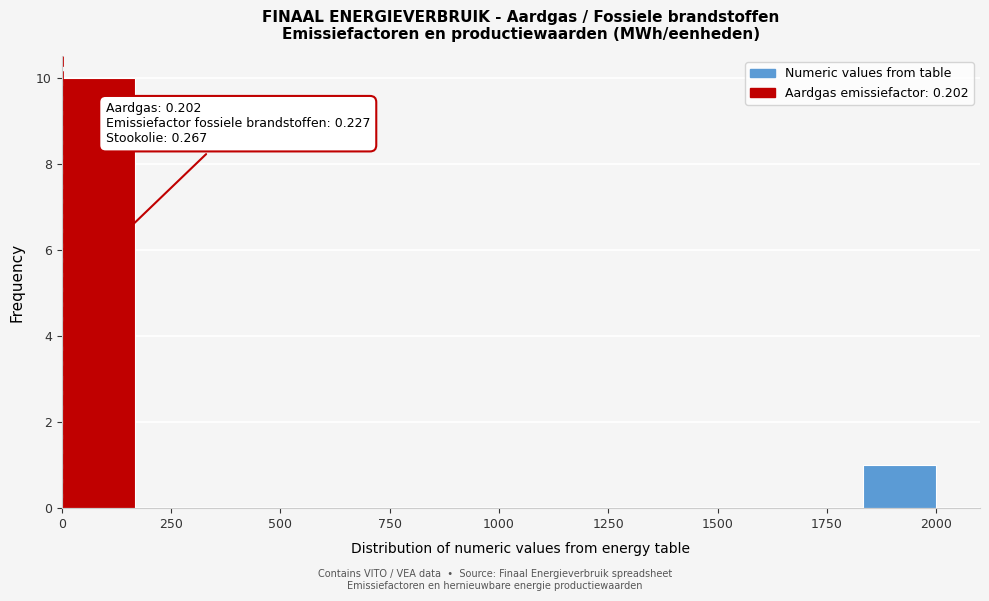

Around what value on the x-axis is the tallest bar? Give the approximate position of its centre, as read against the axis.

100